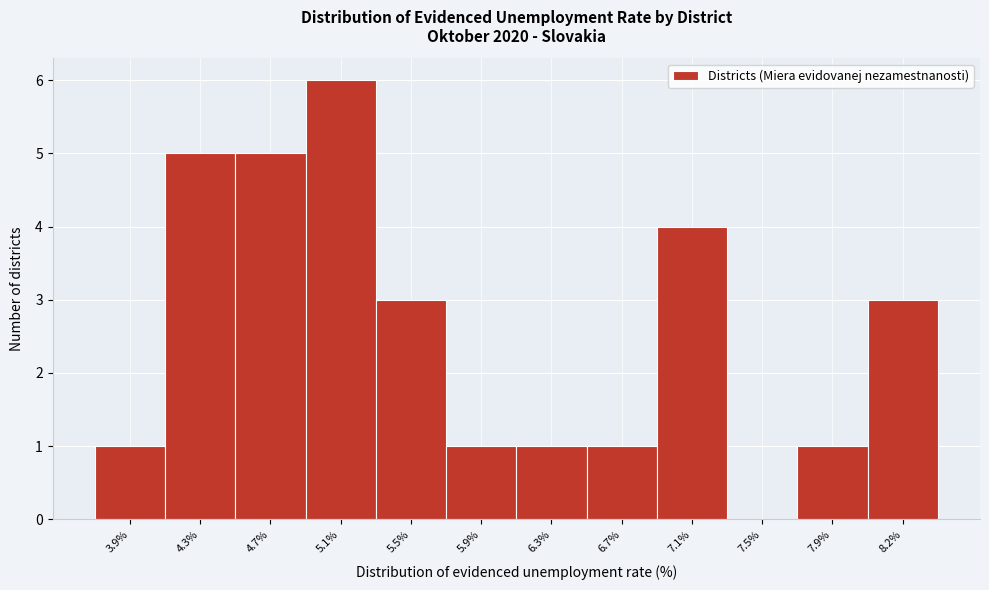

Reading right to left, list all the values displayed in this chart.

8.2%=3	7.9%=1	7.5%=0	7.1%=4	6.7%=1	6.3%=1	5.9%=1	5.5%=3	5.1%=6	4.7%=5	4.3%=5	3.9%=1